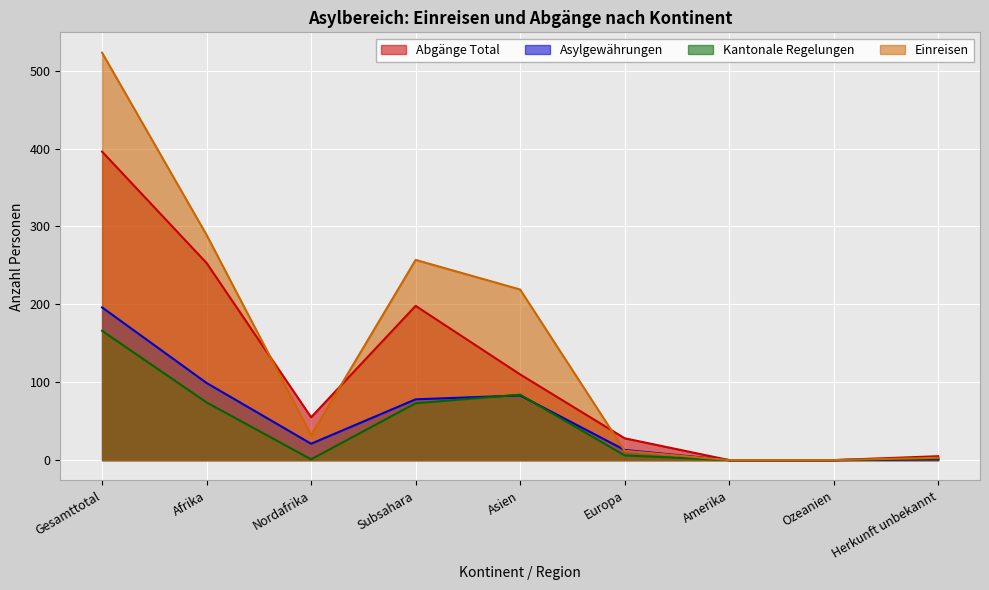

What is the difference between the second highest and minimum values in the Asylgewährungen series?

99